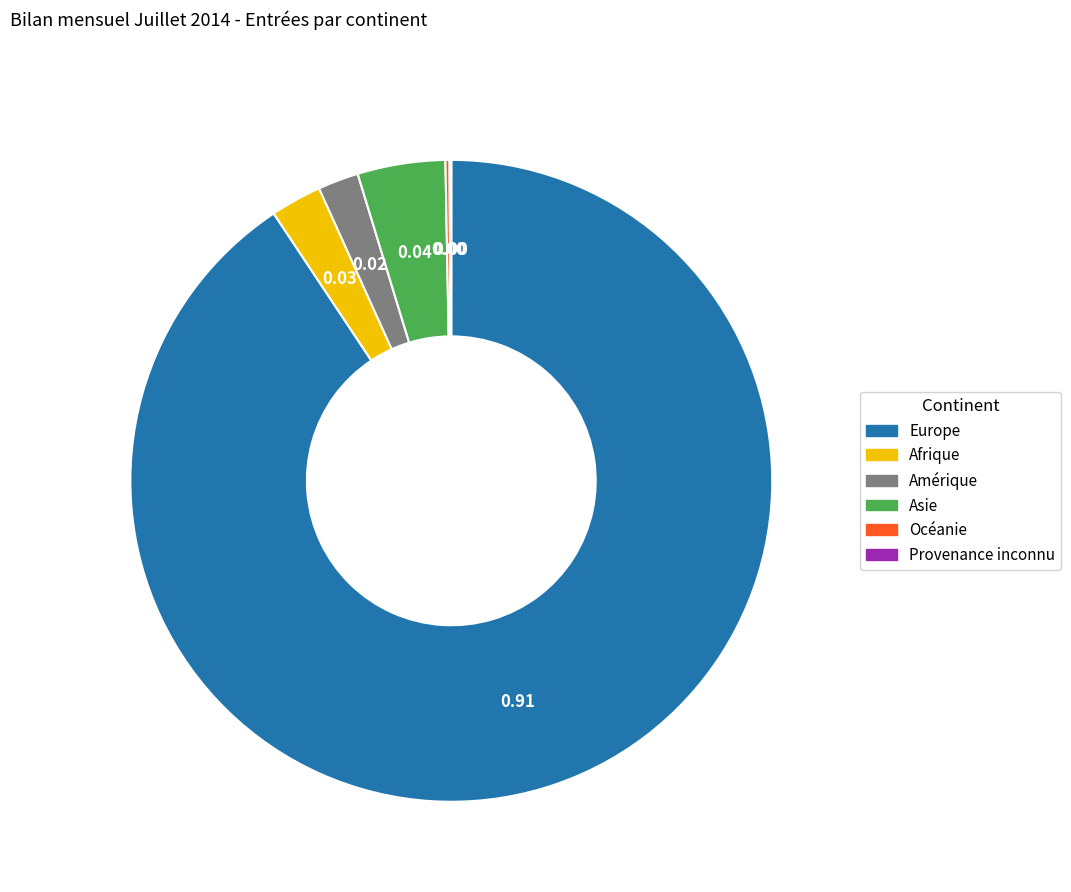

What is the largest slice in the pie chart?

Europe